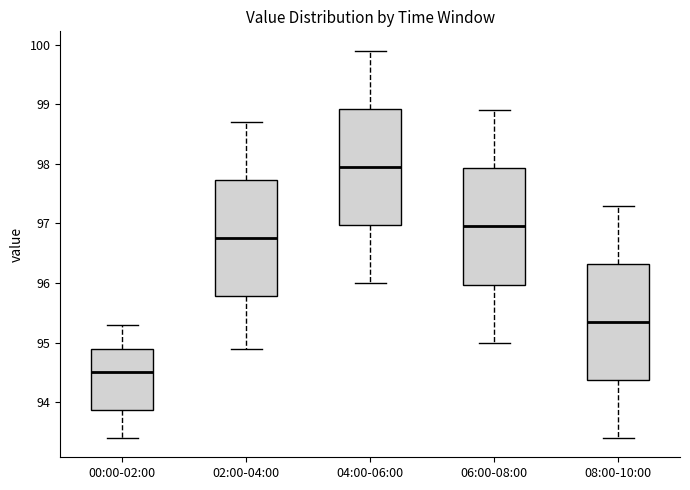

Which box's median line is the highest?

04:00-06:00